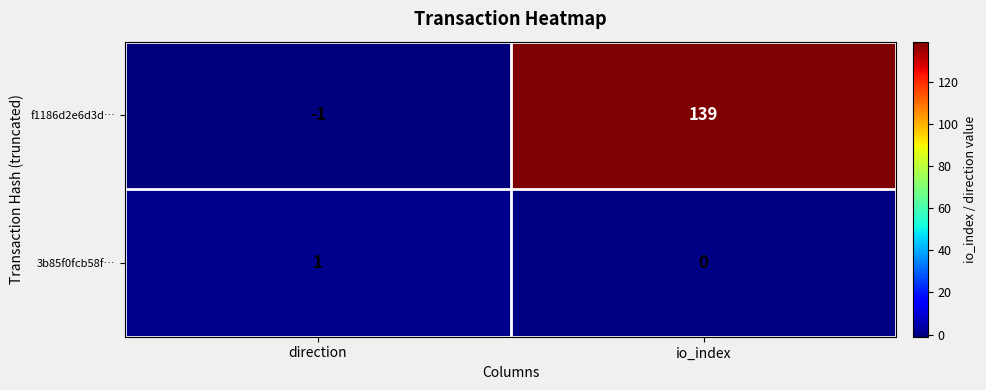

At which label does f1186d2e6d3d… reach its peak?

io_index